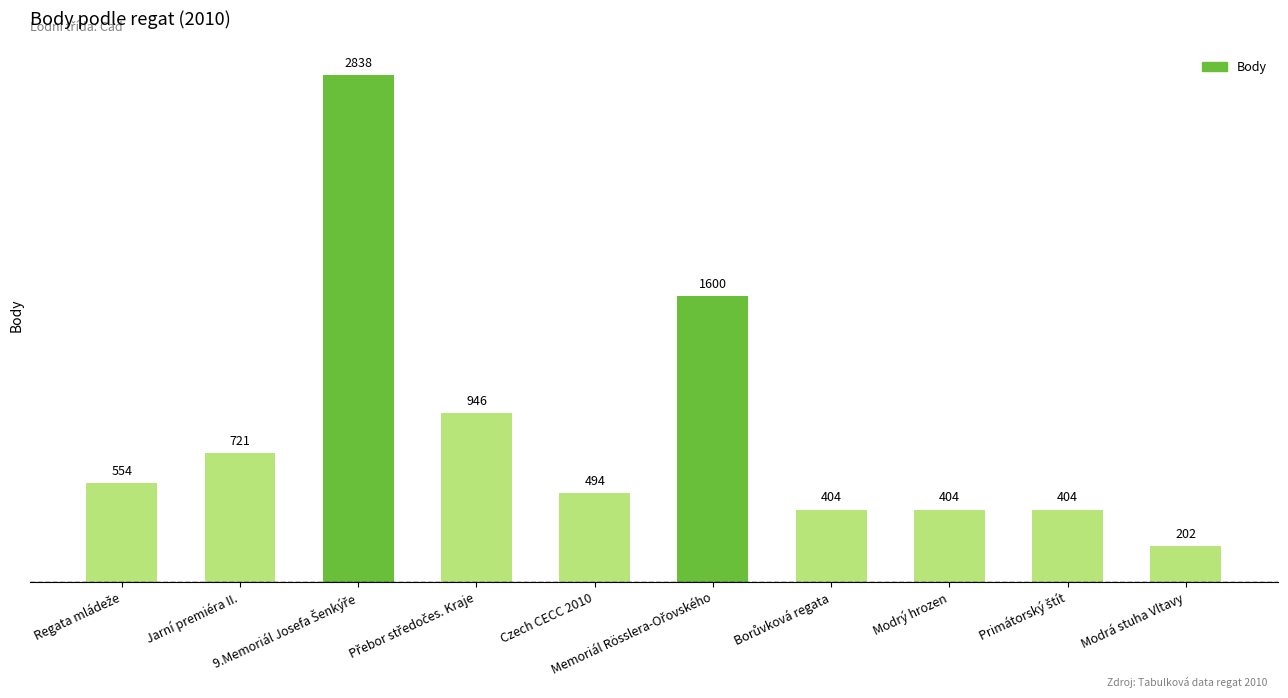

How many distinct data groups are displayed?

1